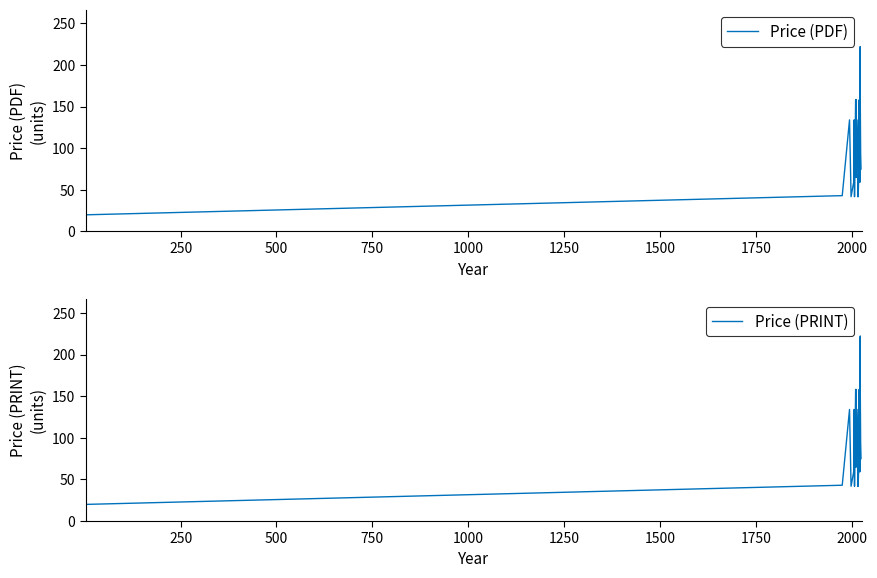

What is the label of the 18th point from the right?

22